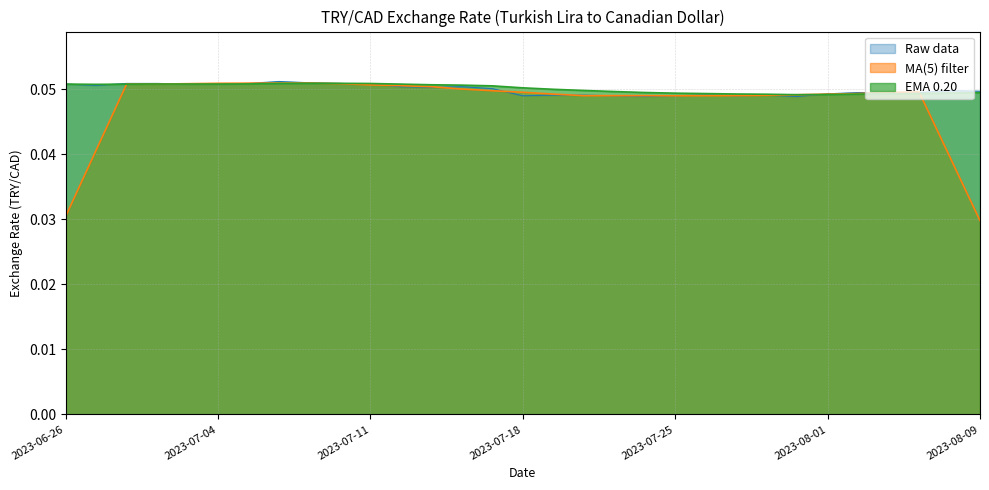

True or false: the data has more than 1 interior local peaks.

True